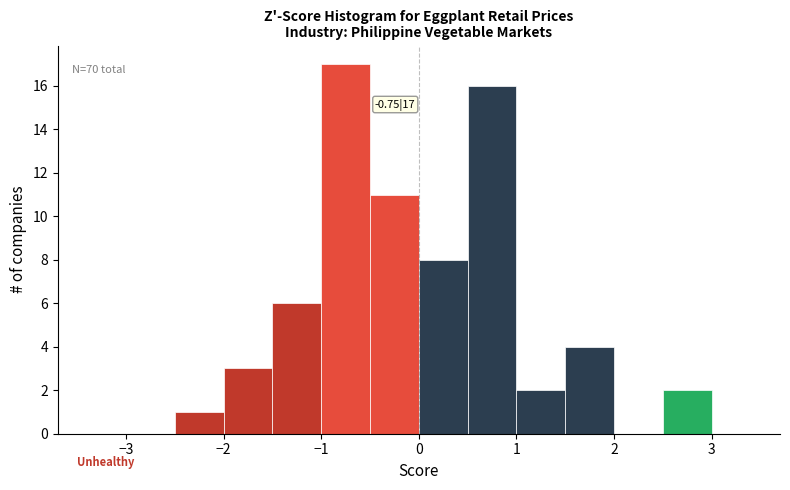

Which range on the x-axis has the tallest bar?

-1.0 to -0.5